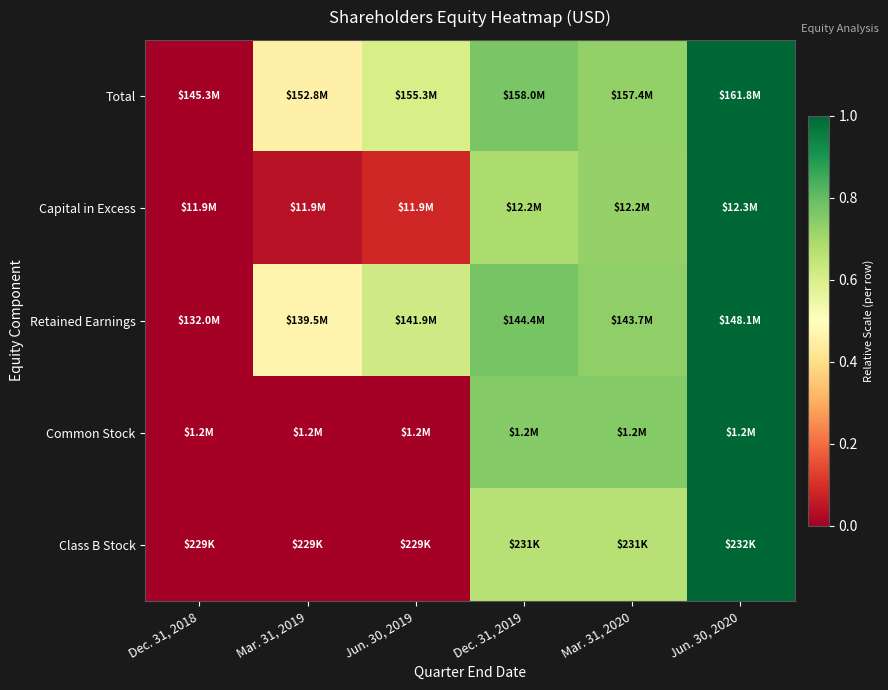

How many data points does each series have?

6